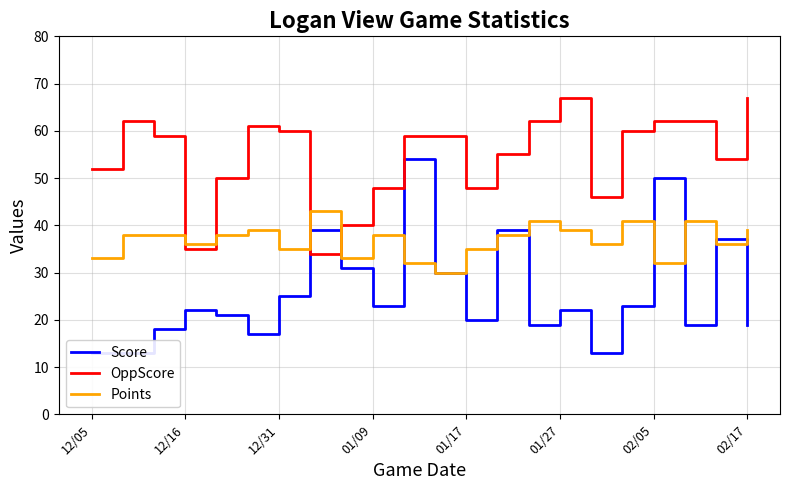

What is the sum of all Score values?

567